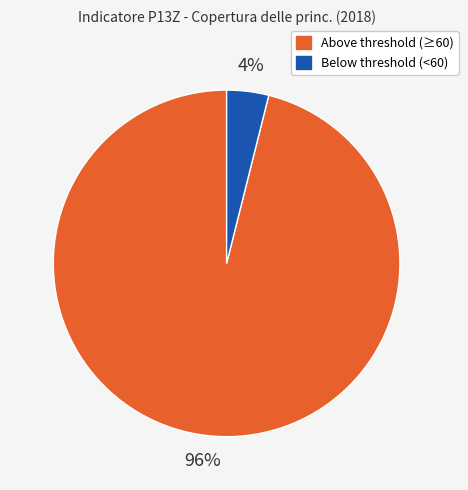

To the nearest percent, what is the average slice percentage?

50%